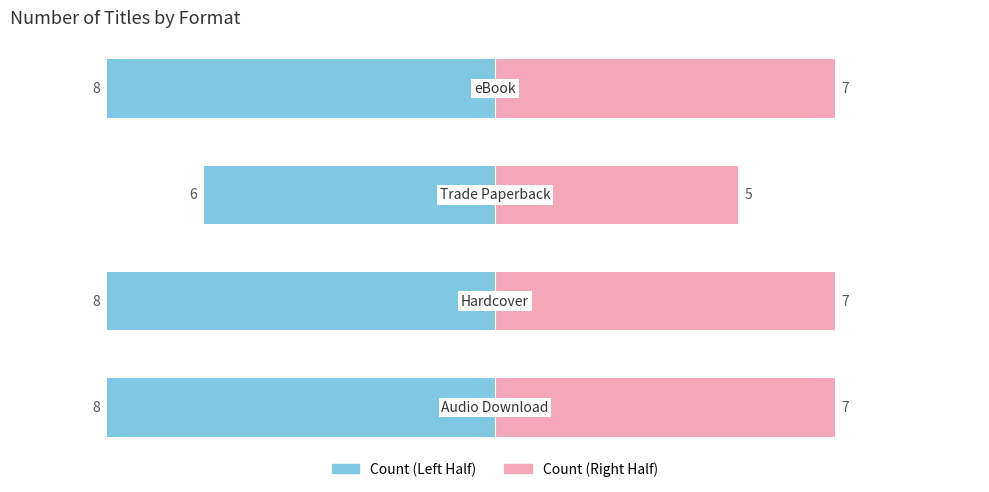

At how many categories does at least one series exceed 2?

4